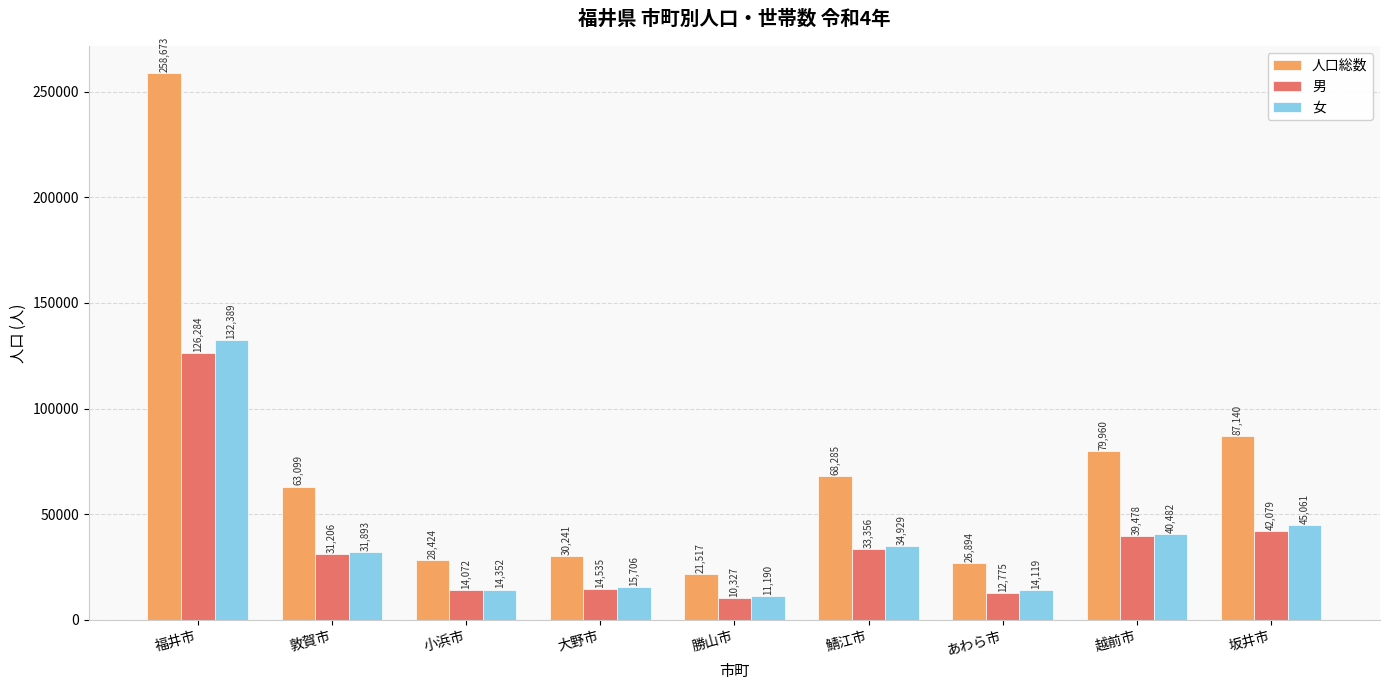

Reading left to right, list all the values displayed in this chart.

人口総数: 福井市=258673	敦賀市=63099	小浜市=28424	大野市=30241	勝山市=21517	鯖江市=68285	あわら市=26894	越前市=79960	坂井市=87140
男: 福井市=126284	敦賀市=31206	小浜市=14072	大野市=14535	勝山市=10327	鯖江市=33356	あわら市=12775	越前市=39478	坂井市=42079
女: 福井市=132389	敦賀市=31893	小浜市=14352	大野市=15706	勝山市=11190	鯖江市=34929	あわら市=14119	越前市=40482	坂井市=45061